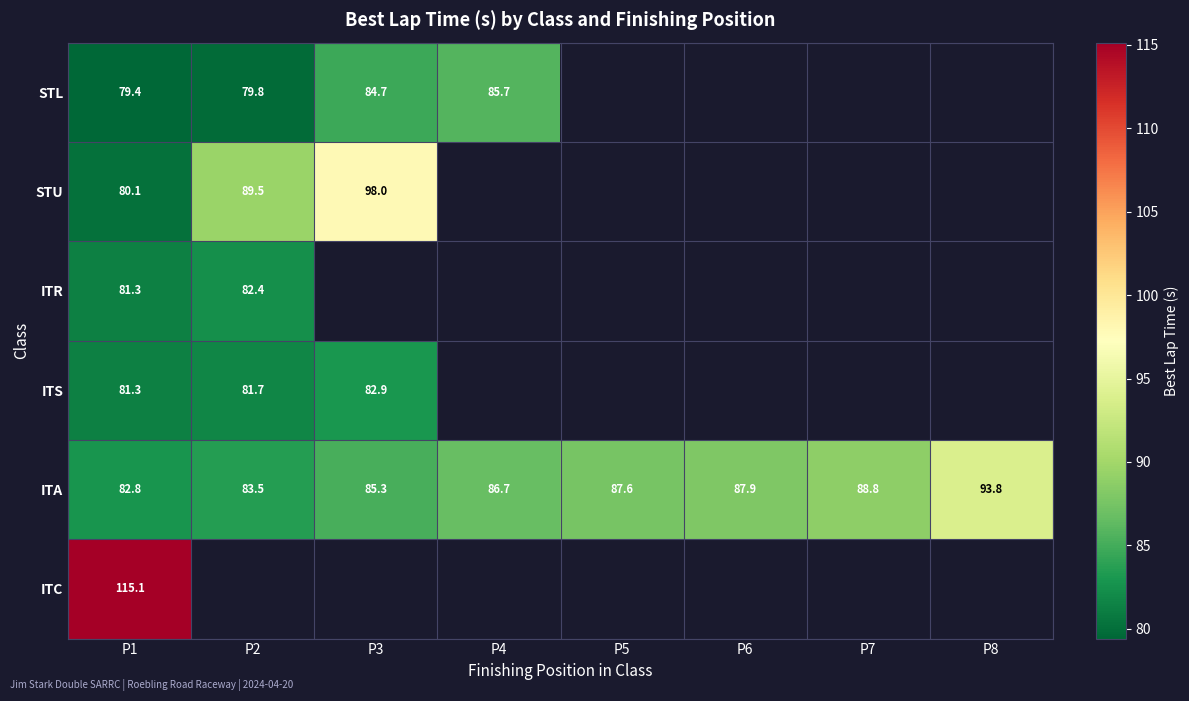

What is the greatest value displayed?

115.1